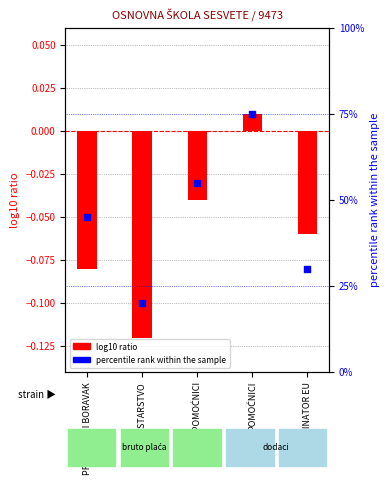

What is the change in value from POMOĆNICI to KOORDINATOR EU?

-45